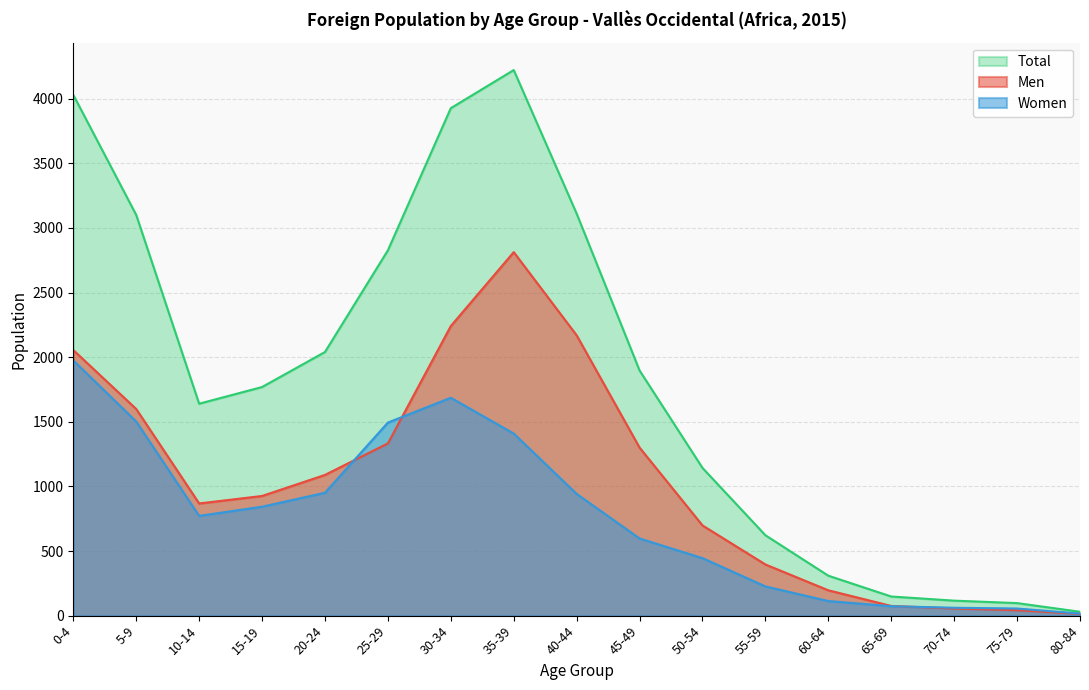

Which series has the largest range (max minus min)?

Total